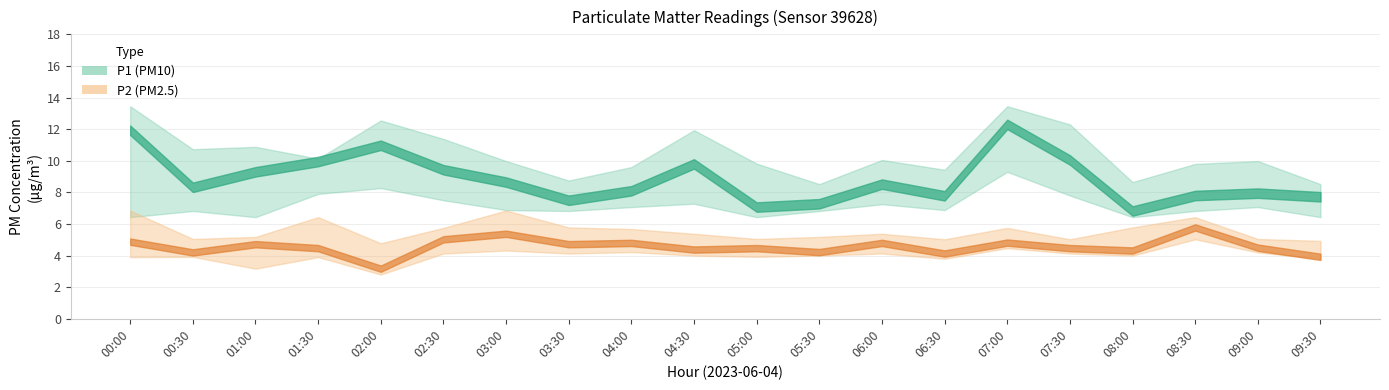

In P1_lower, how many points are higher than both neighbors (excluding endpoints)?

6